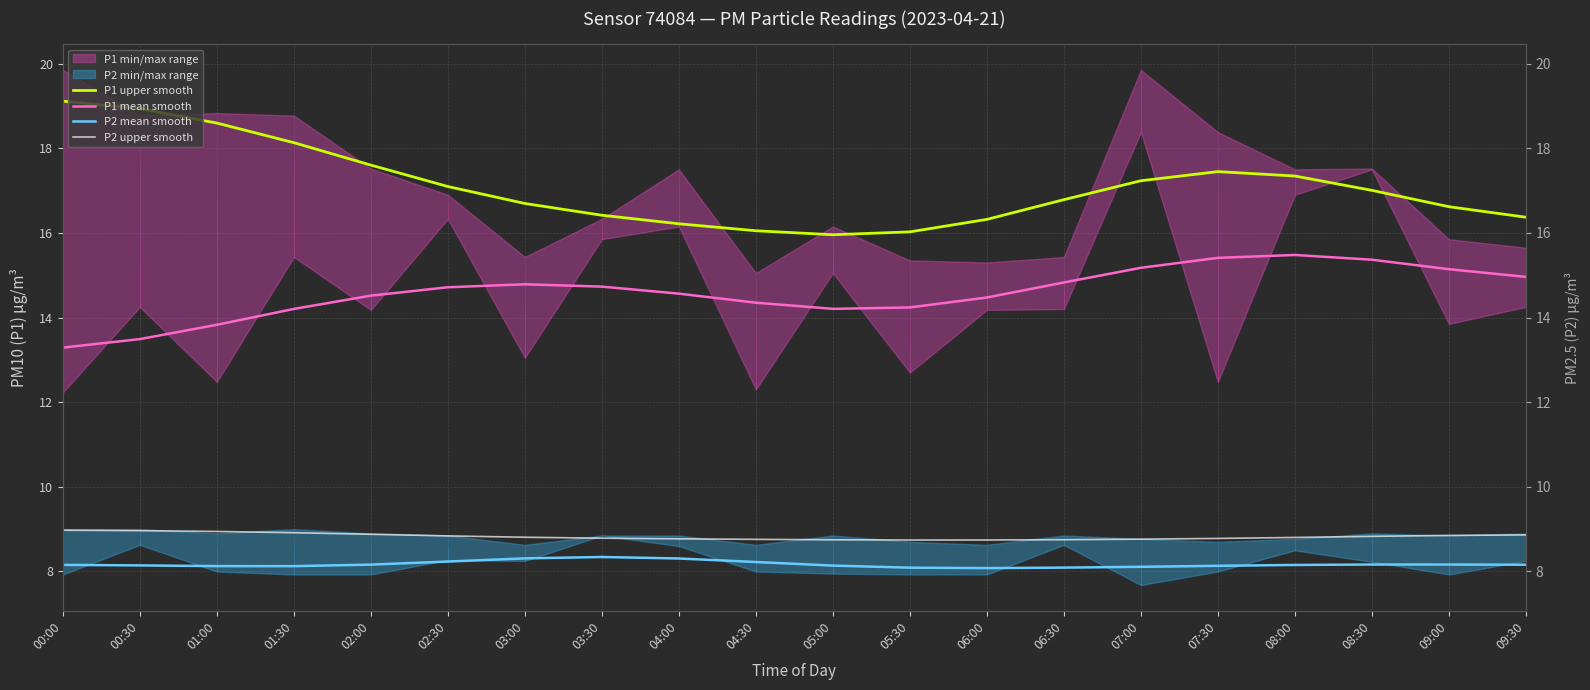

Rank the series by their maximum value, from lowest to highest.

P2 mean smooth, P2 upper smooth, P1 mean smooth, P1 upper smooth